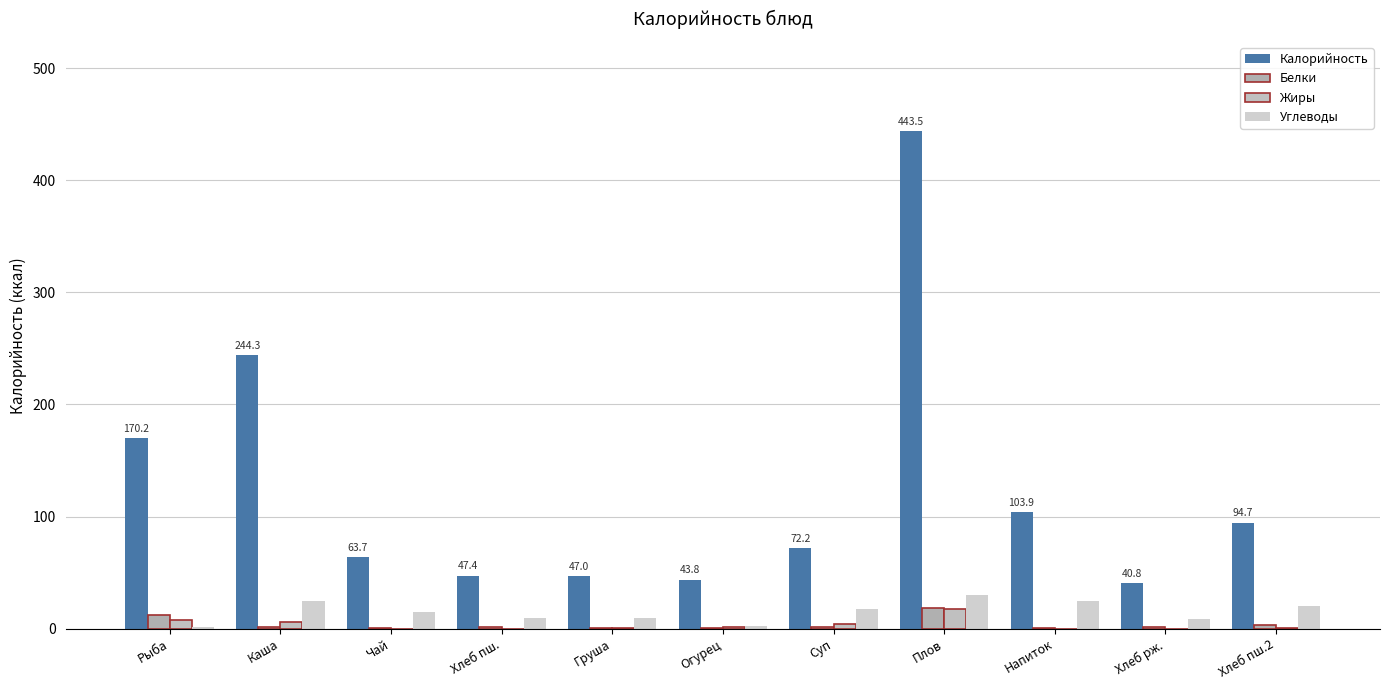

The Калорийность series shows 443.5 at Плов. True or false?

True